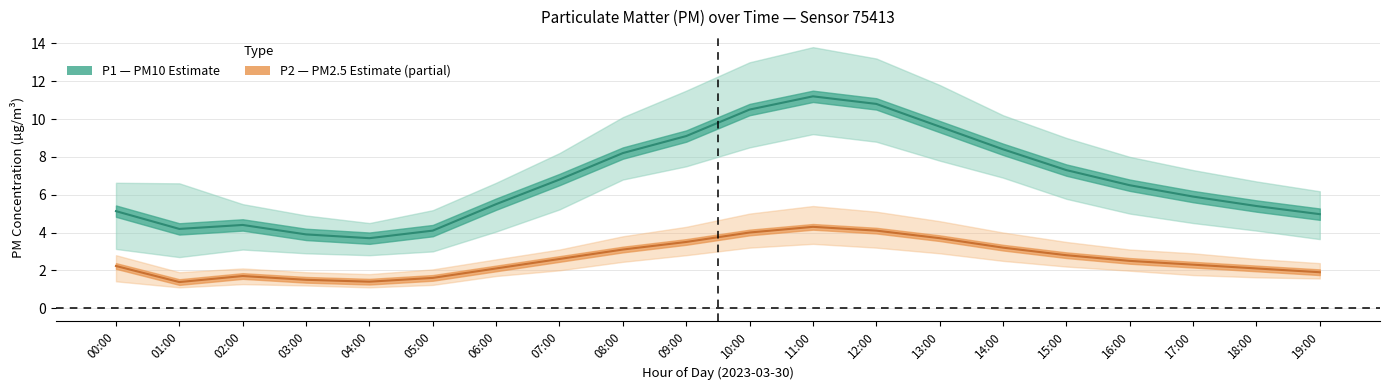

What is the label of the 10th point from the left?

09:00